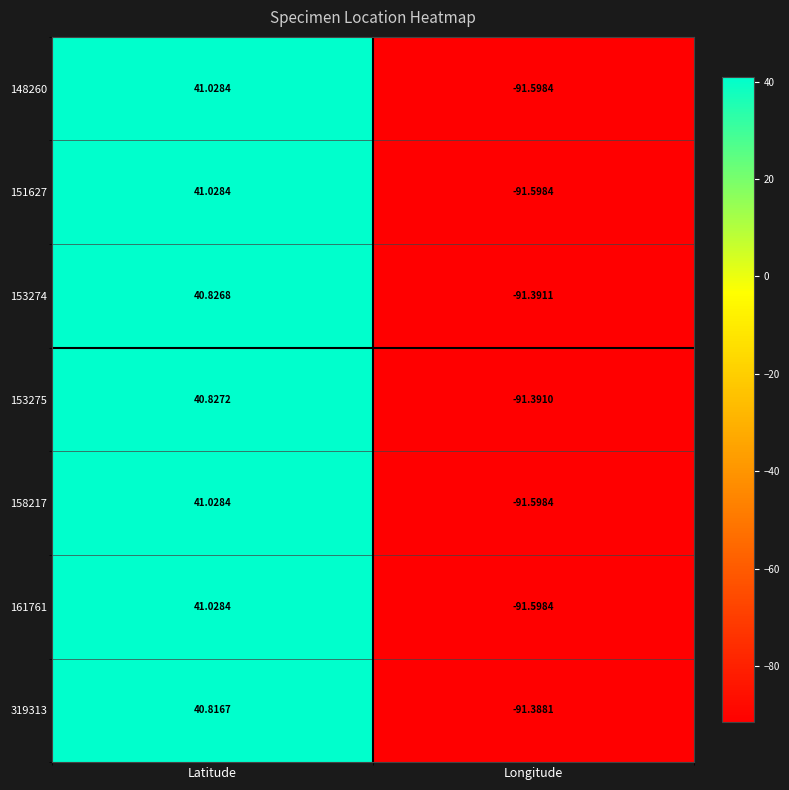

Rank the categories by 148260 value from highest to lowest.

Latitude, Longitude